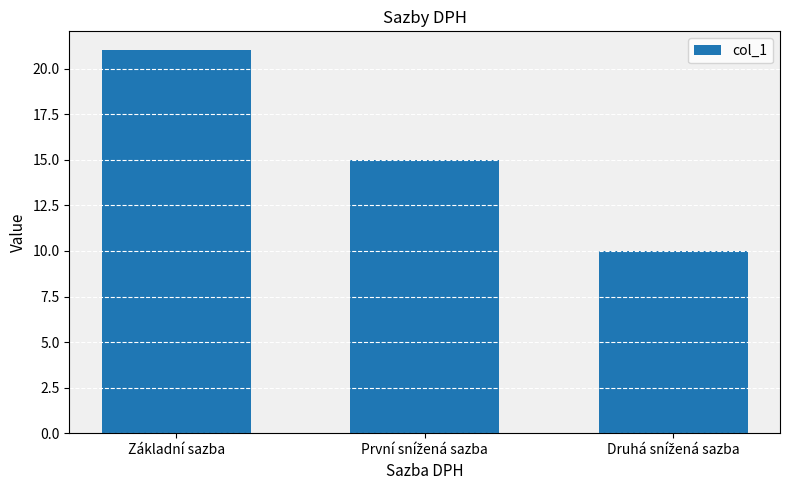

Which category has the highest value across all series?

Základní sazba